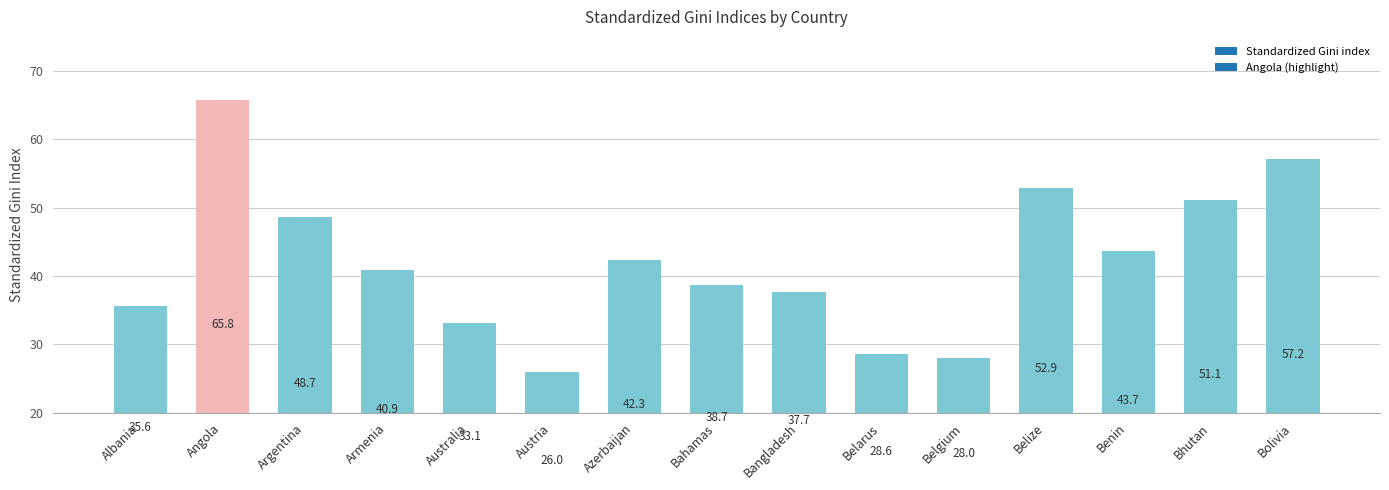

What is the label of the 5th bar from the right?

Belgium